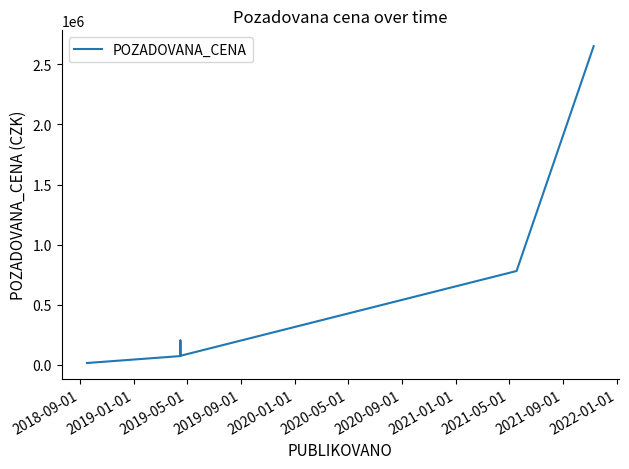

Is this an area chart (filled region under the line)?

No